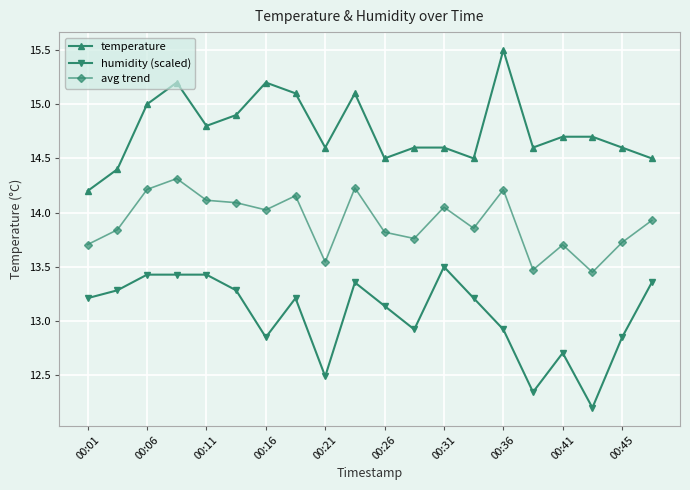

At how many categories does at least one series exceed 13?

20